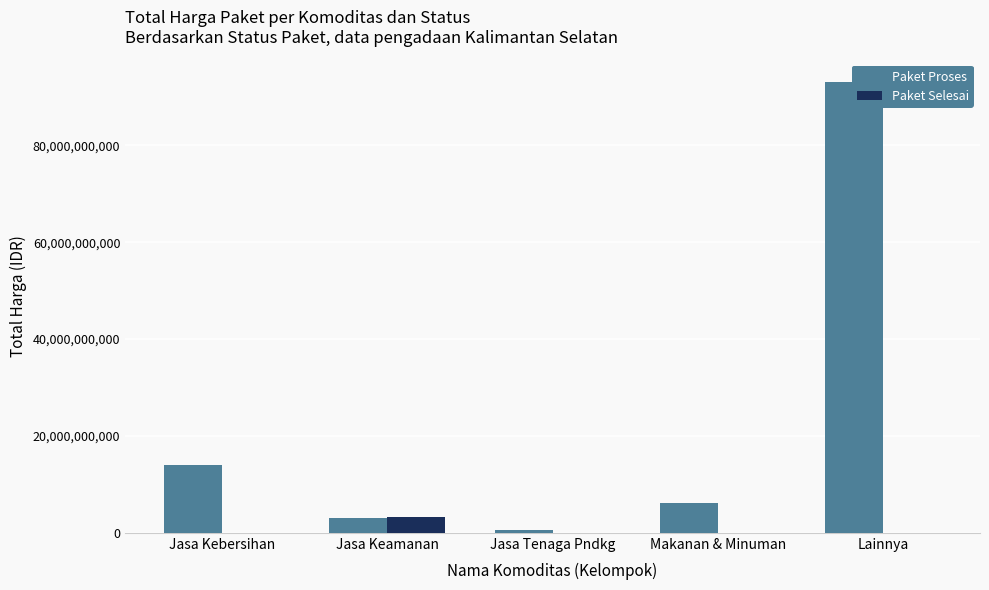

What is the label of the 3rd bar from the right?

Jasa Tenaga Pndkg